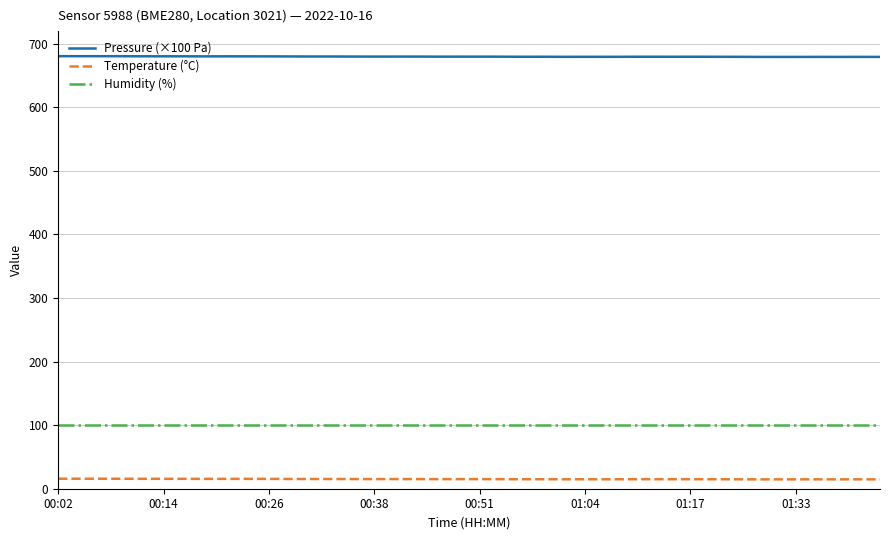

True or false: Pressure (×100 Pa) and Humidity (%) cross at least once.

False